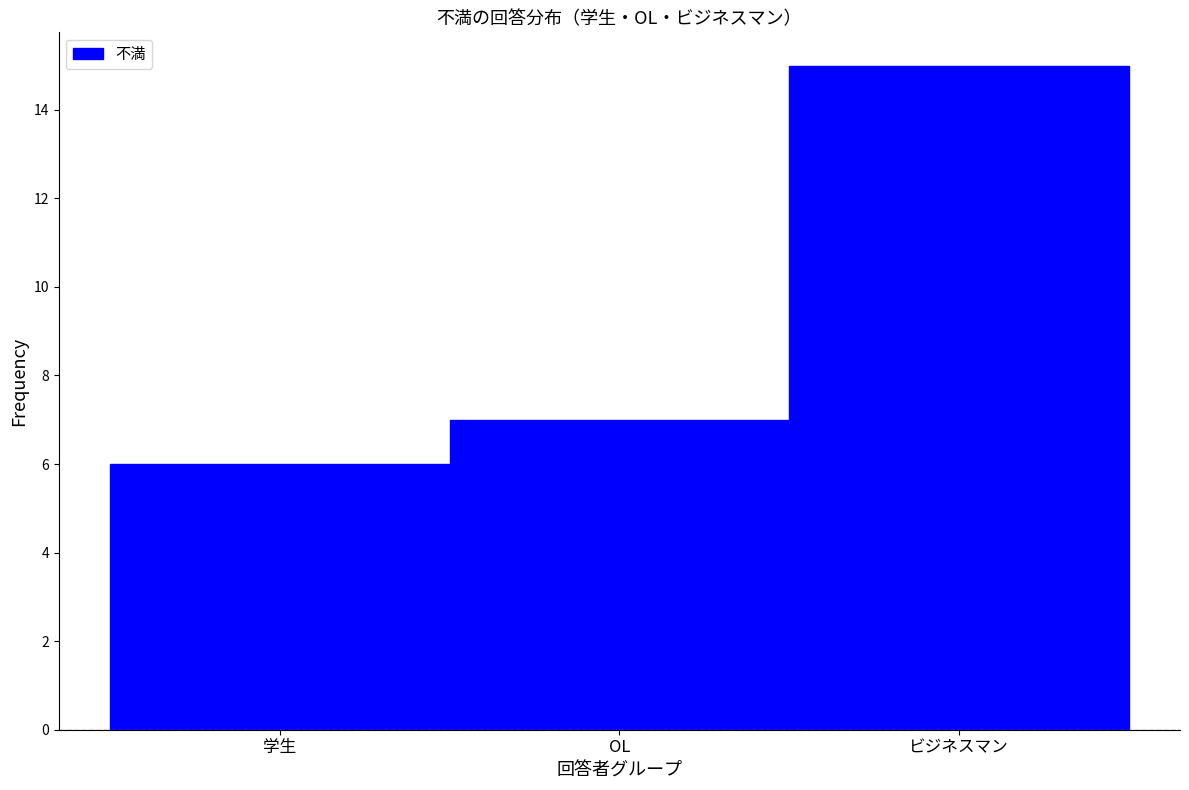

Reading left to right, what are all the values shown in this chart?

学生=6	OL=7	ビジネスマン=15